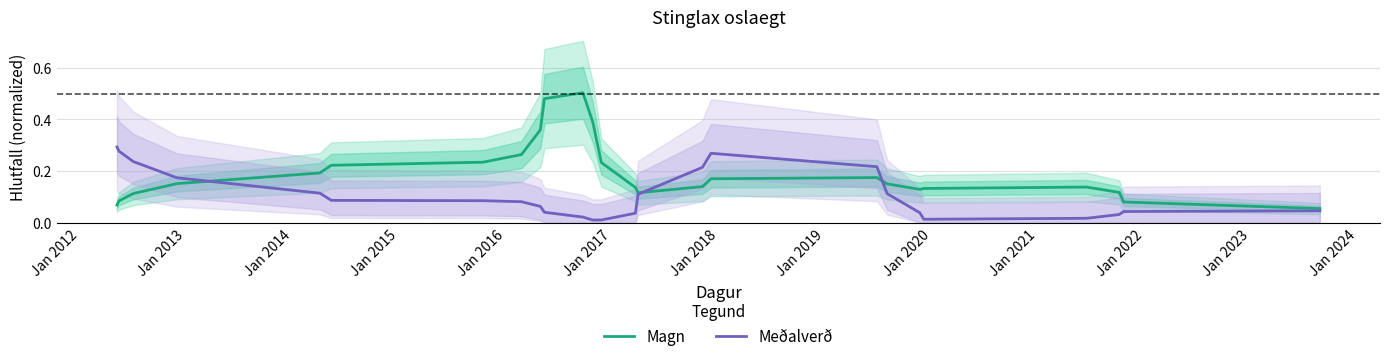

How many times do Magn and Meðalverð cross each other?

3